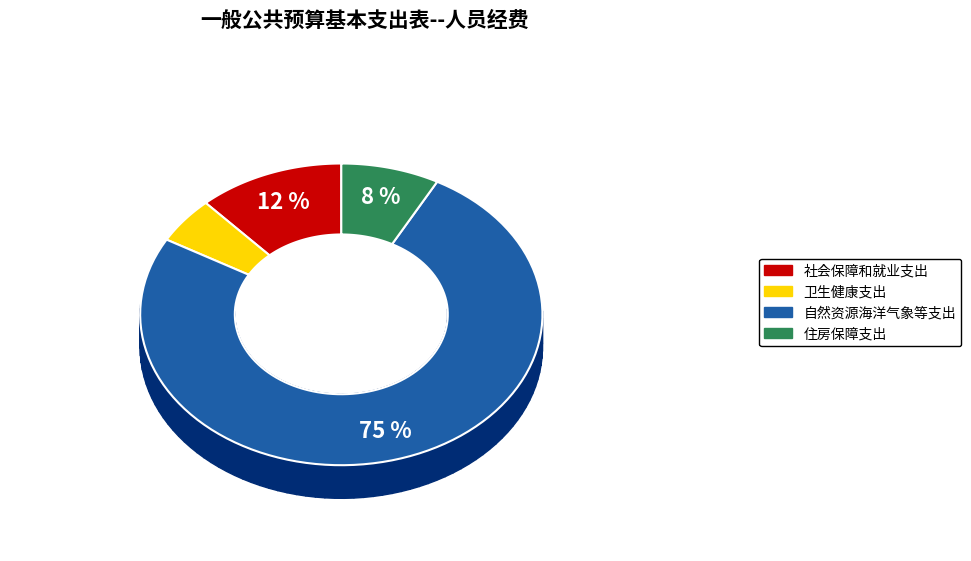

Is the sum of 社会保障和就业支出 and 自然资源海洋气象等支出 greater than half?

Yes